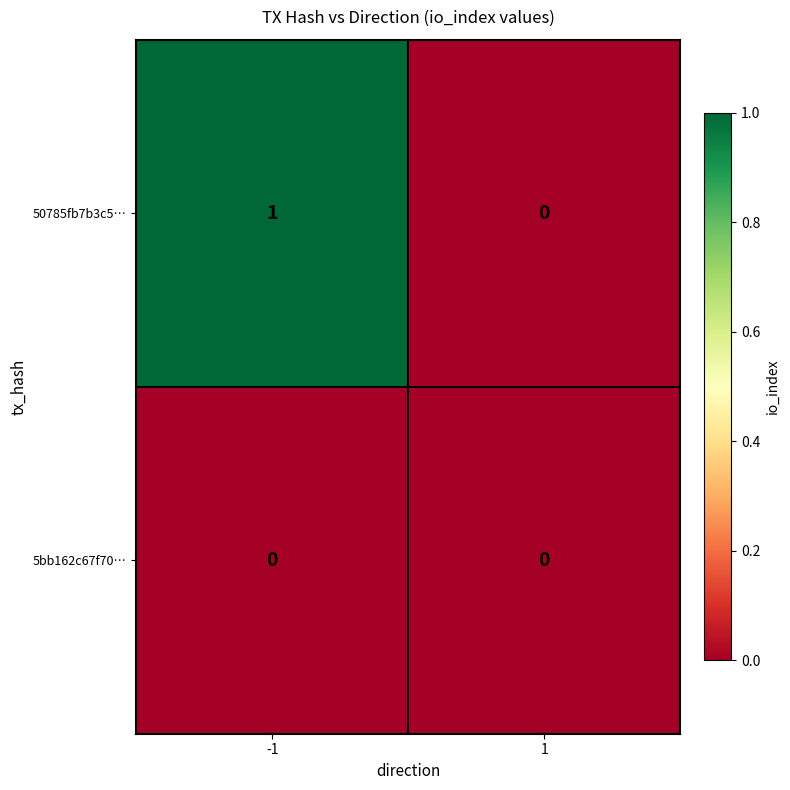

Is the value of 50785fb7b3c5… at -1 greater than the value of 5bb162c67f70… at 1?

Yes